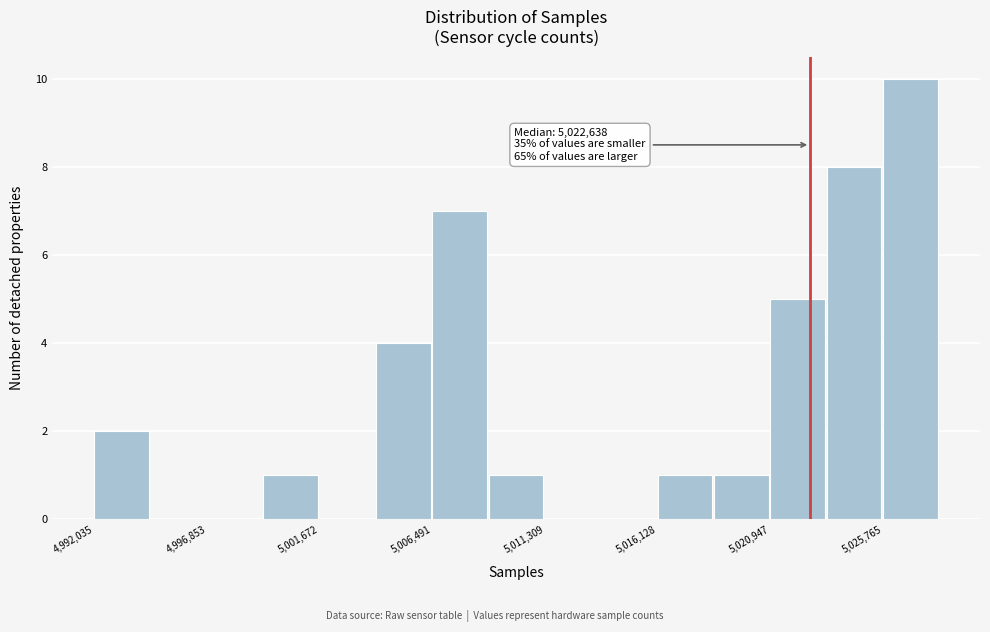

Which range on the x-axis has the tallest bar?

5026000 to 5028000